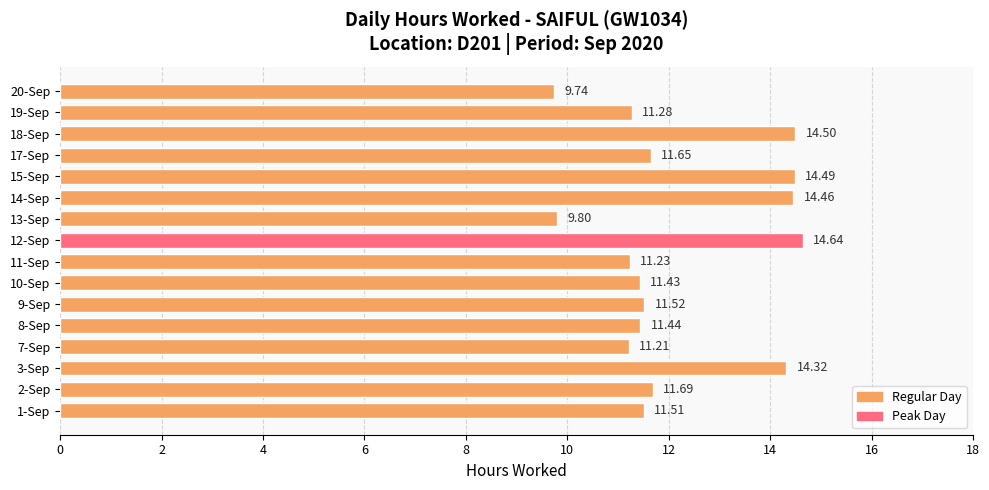

Which label corresponds to the largest value in the chart?

12-Sep